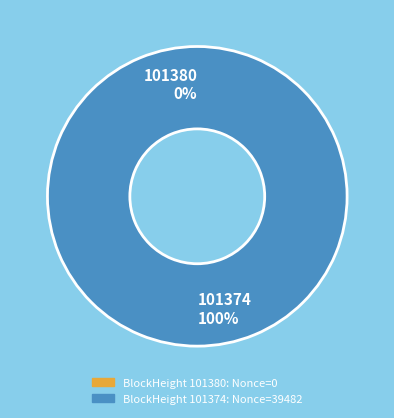

True or false: 101374 accounts for 94% of the total.

False